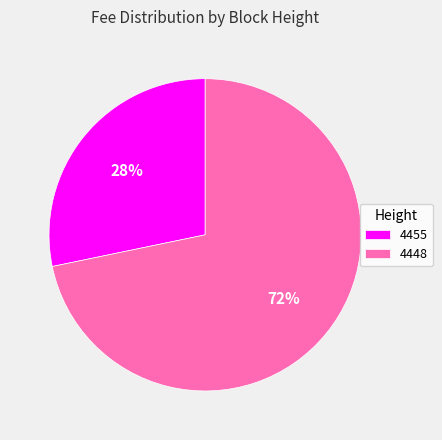

To the nearest percent, what is the combined percentage of 4455 and 4448?

100%